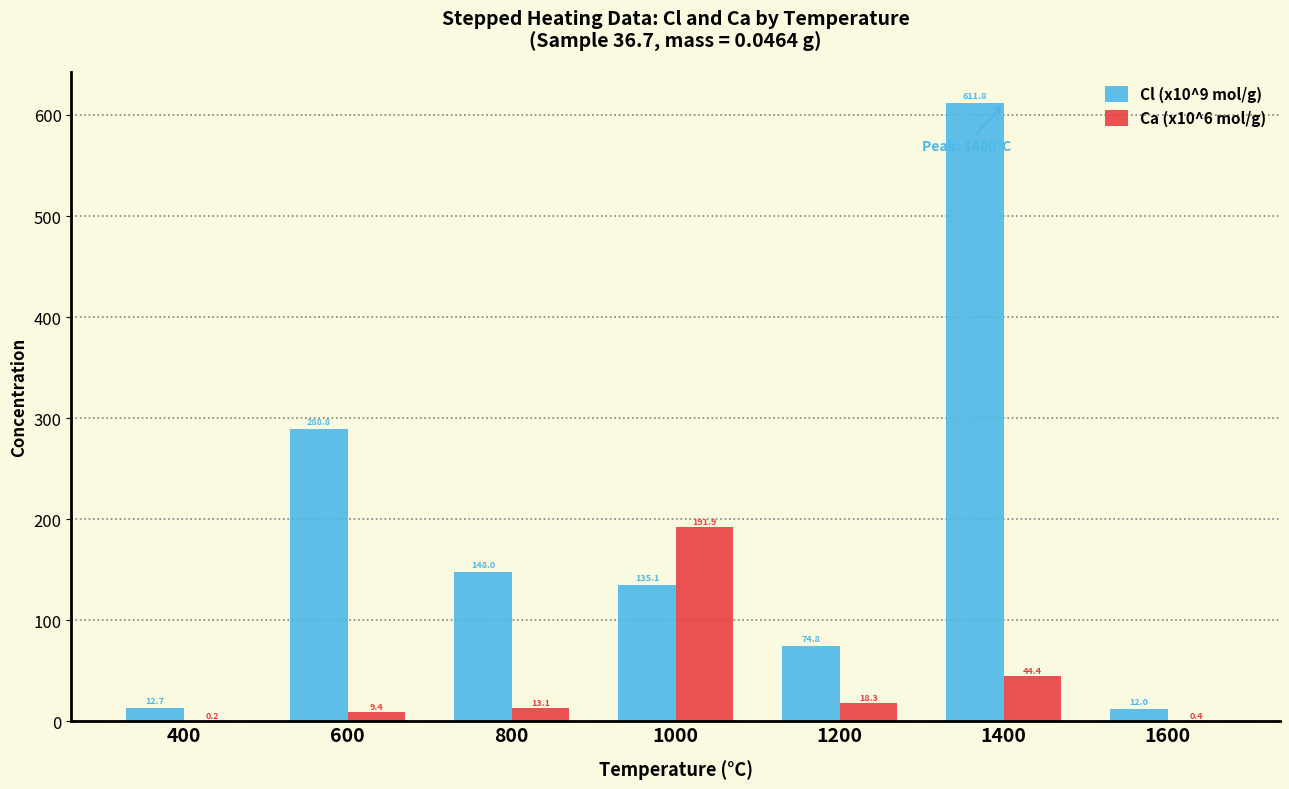

At which category is the sum across all series the highest?

1400